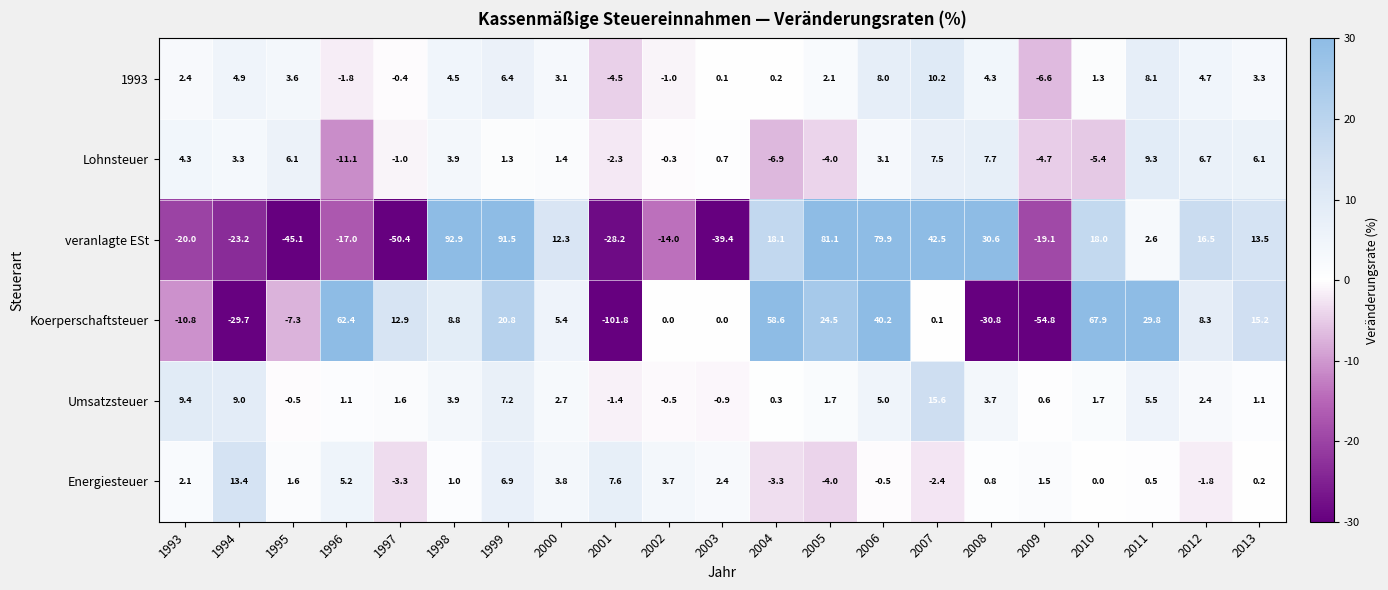

What is the difference between the highest and lowest values at 1994?

43.1